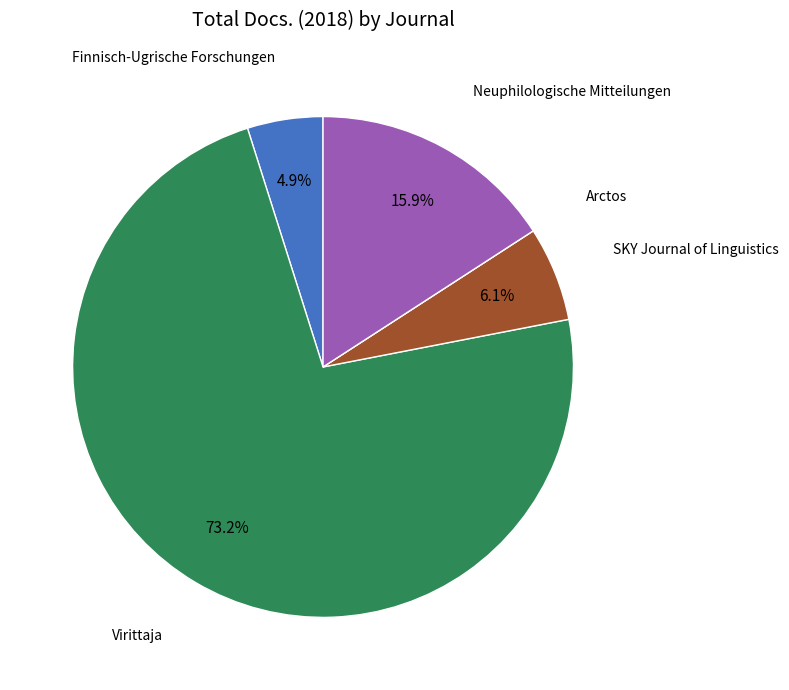

Does any single category account for the majority?

Yes